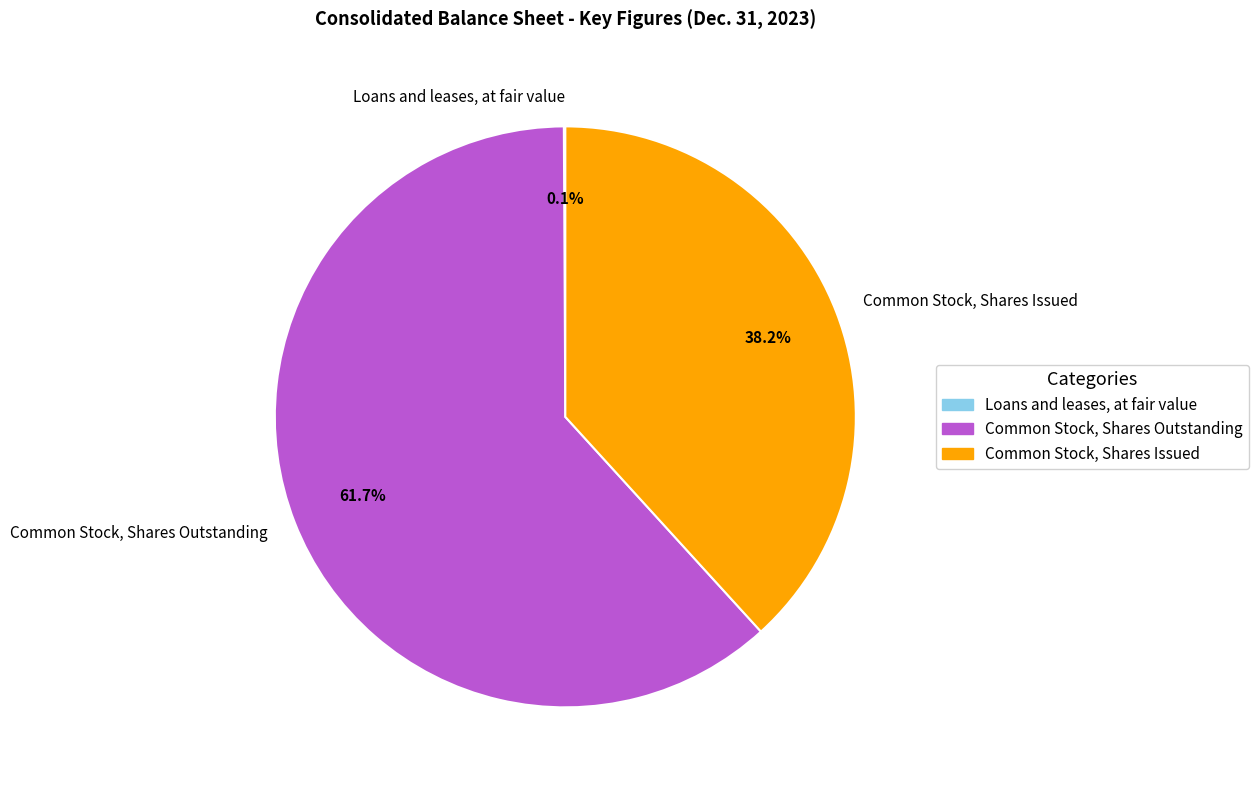

Is there a majority slice in this chart?

Yes